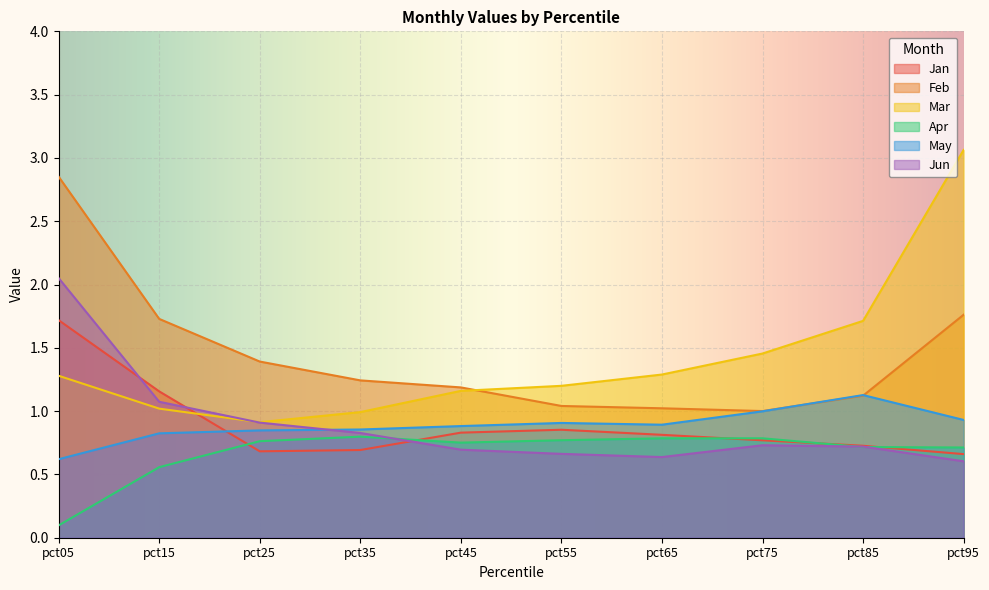

List the series in order of their peak value, highest first.

Mar, Feb, Jun, Jan, May, Apr